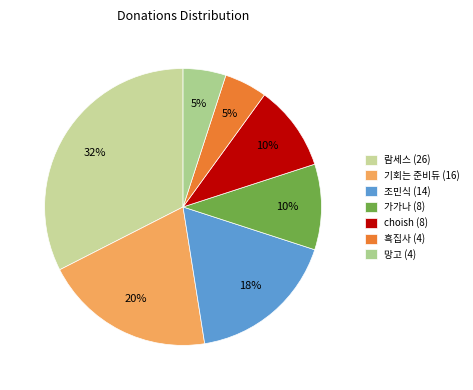

Which category has the biggest portion of the pie?

람세스 (26)